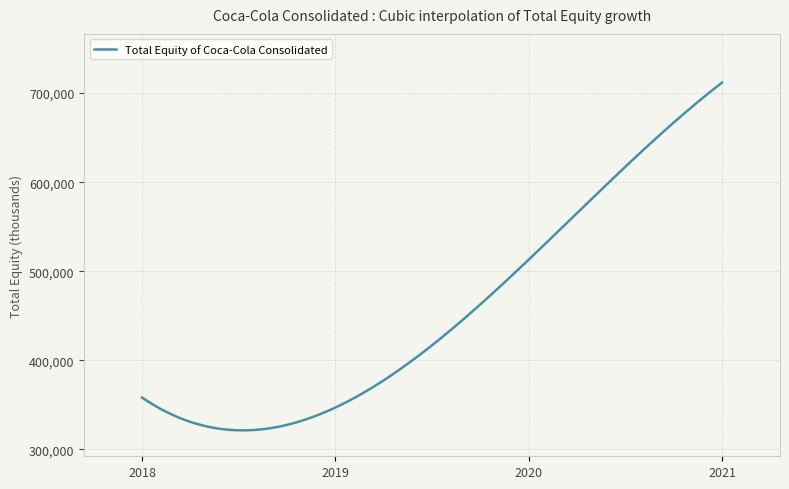

What is the maximum value shown in the chart?

711786.0